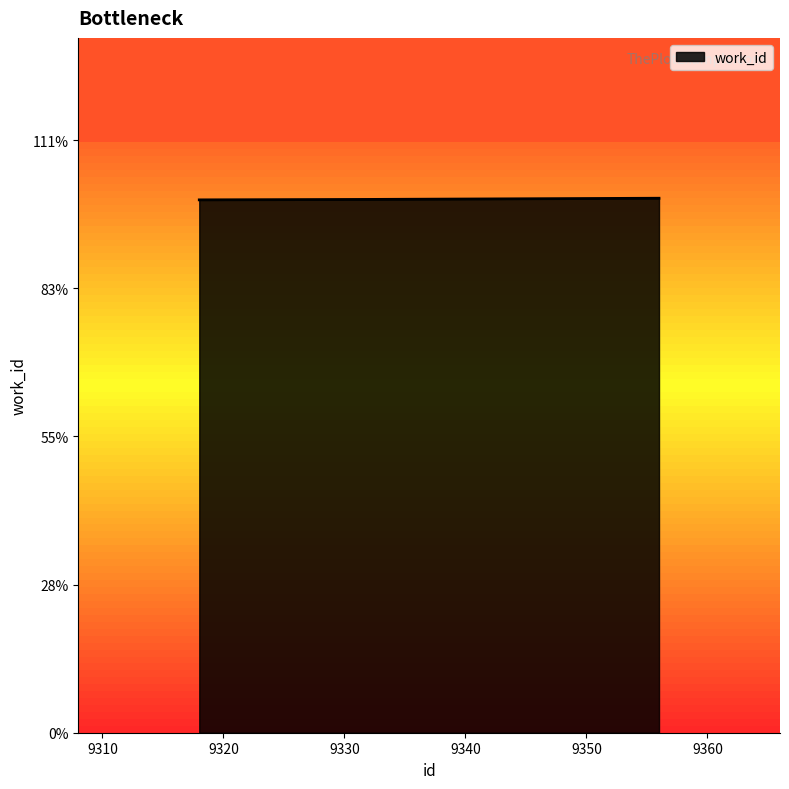

Reading right to left, what are all the values shown in this chart?

9356=3607	9332=3599	9318=3596